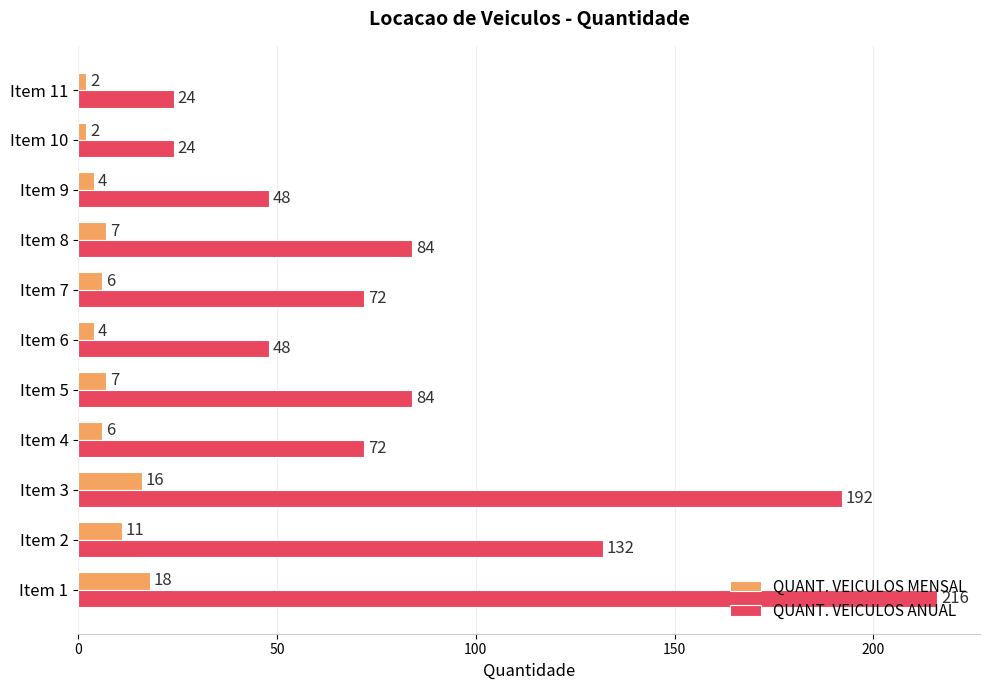

What are all the series names shown in the legend?

QUANT. VEICULOS MENSAL, QUANT. VEICULOS ANUAL